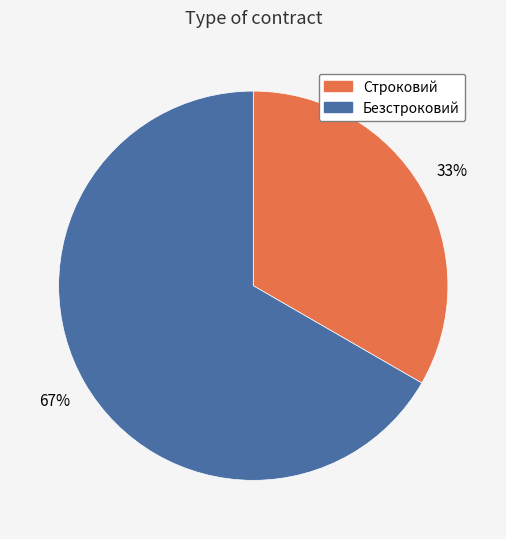

To the nearest percent, what portion does Безстроковий represent?

67%